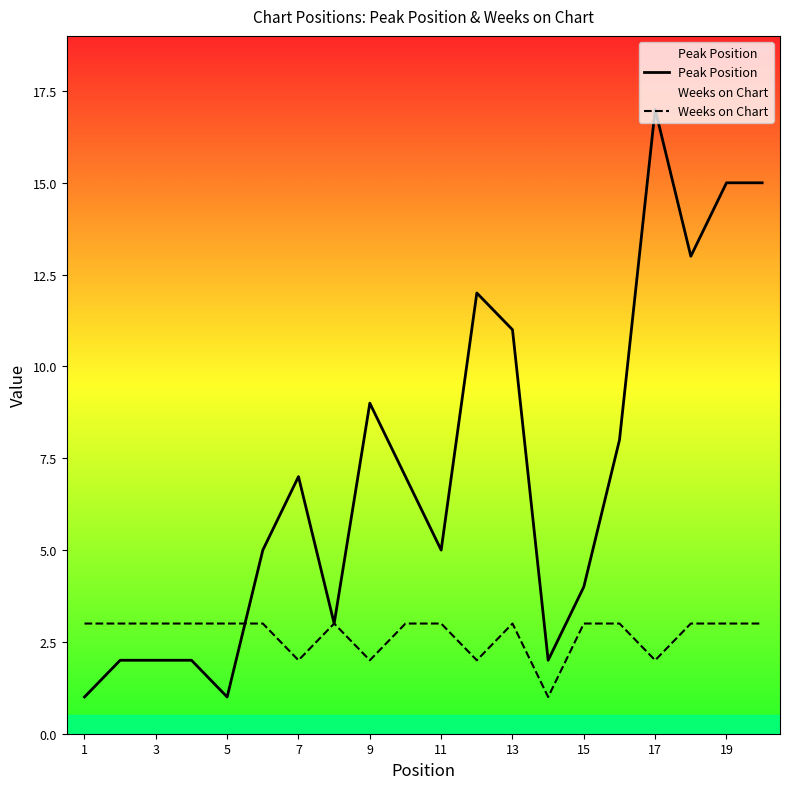

What is the sum of all Weeks on Chart values?

54